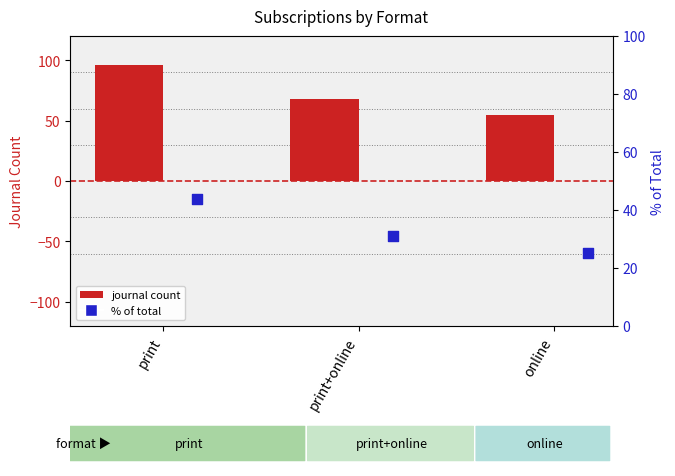

At which category is the sum across all series the highest?

print